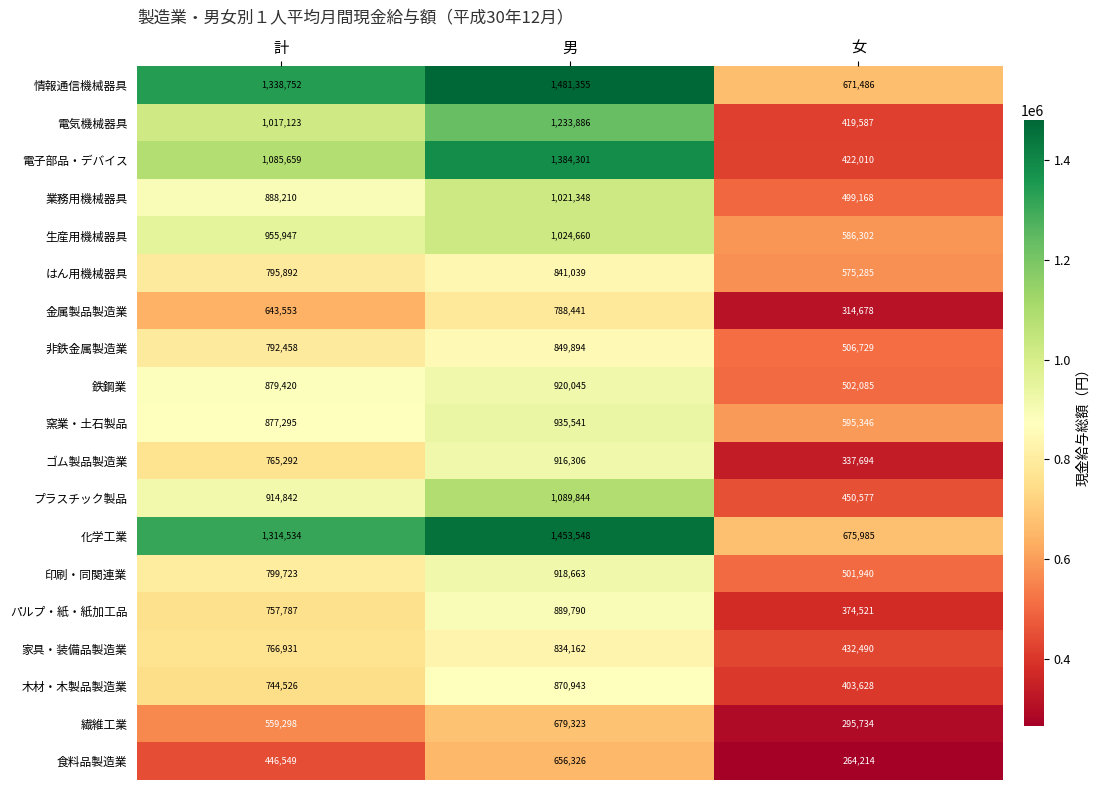

What is the sum of the 木材・木製品製造業 values at 女 and 男?

1274571